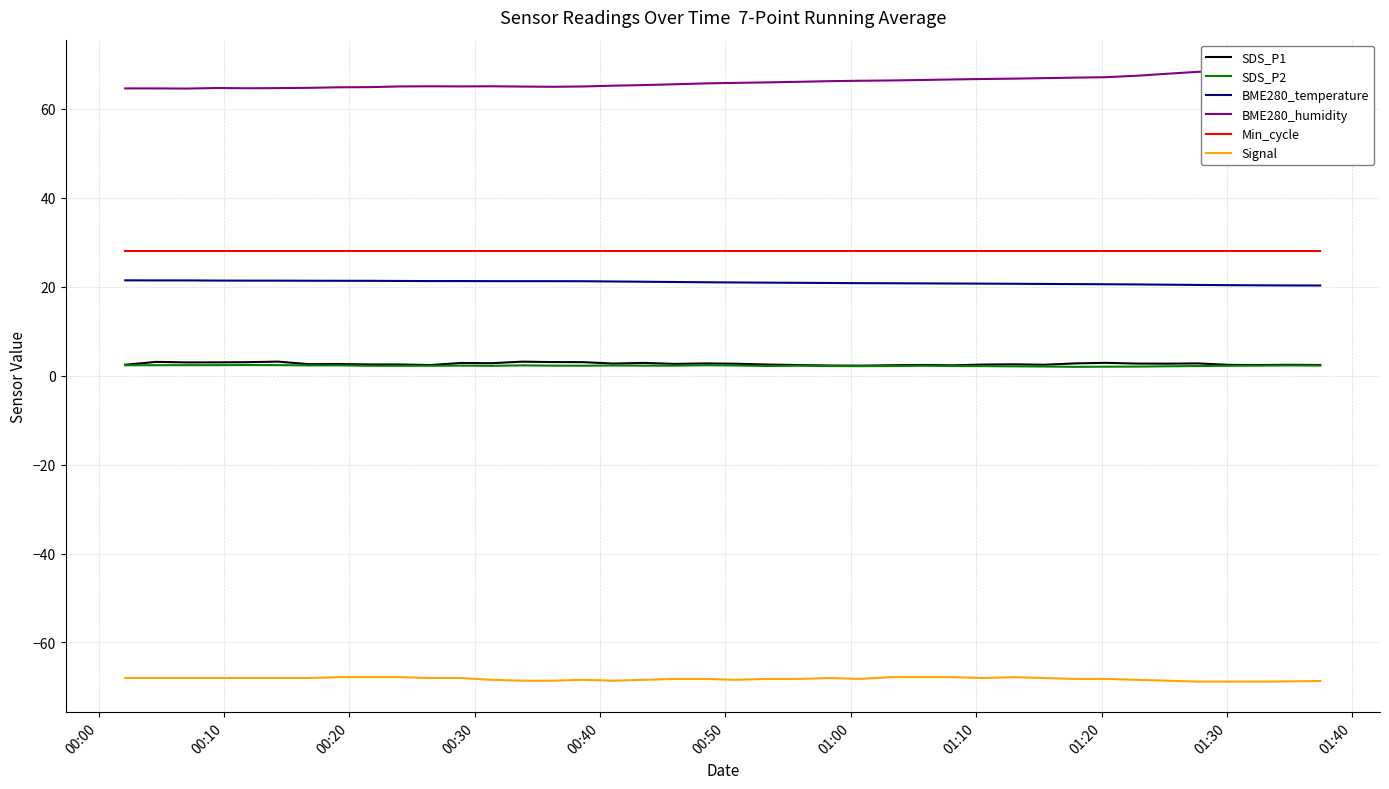

True or false: Min_cycle and Signal cross at least once.

False